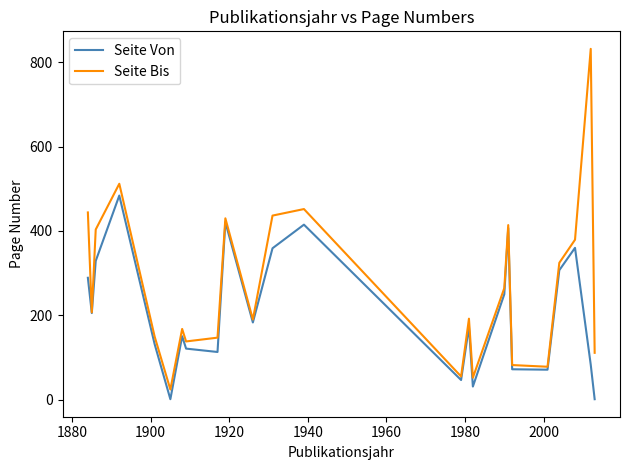

Which series has the largest total across all categories?

Seite Bis